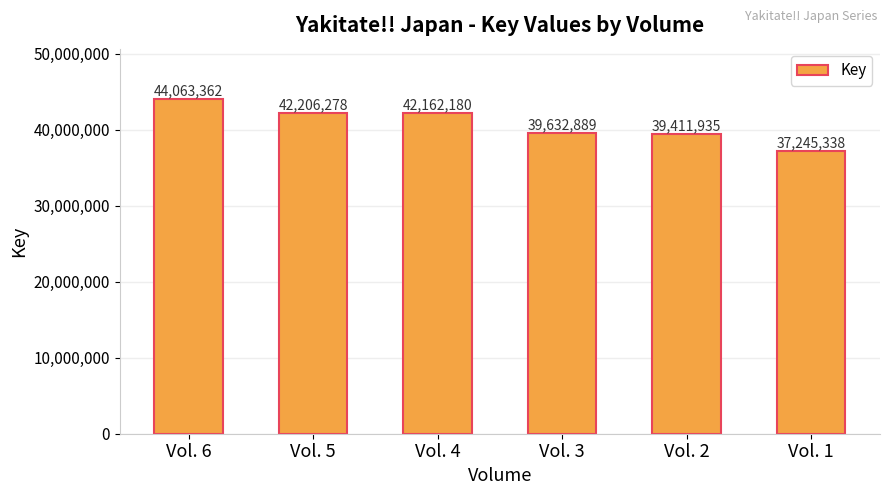

How many bars are there in total?

6